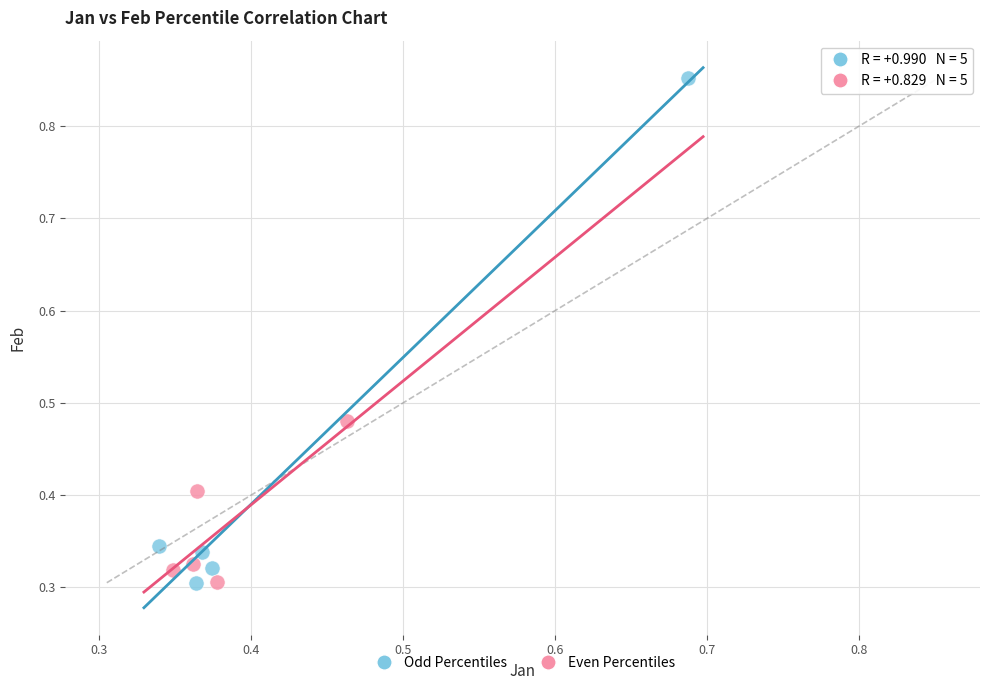

What are all the series names shown in the legend?

Odd Percentiles, Even Percentiles